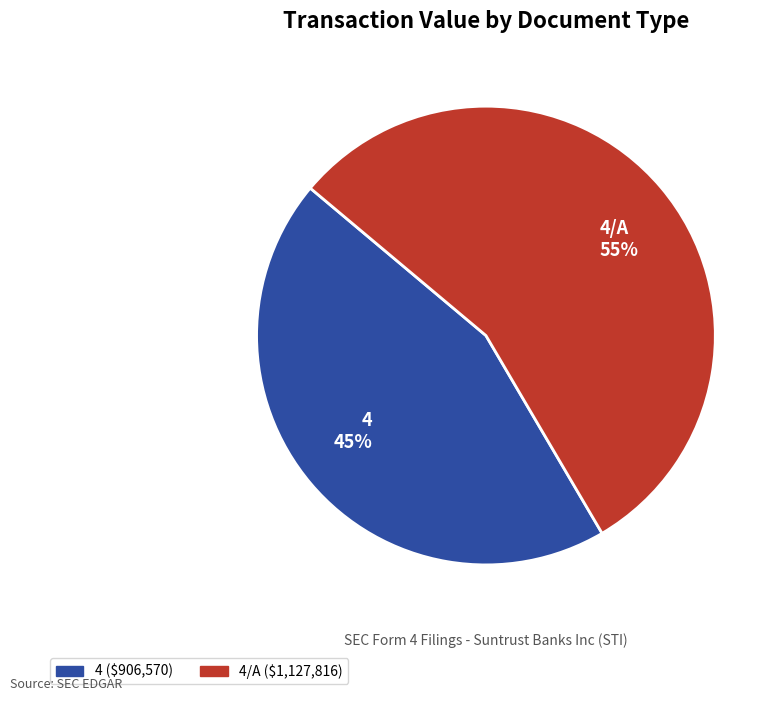

Is it true that 4/A 55% is 69% of the pie?

False